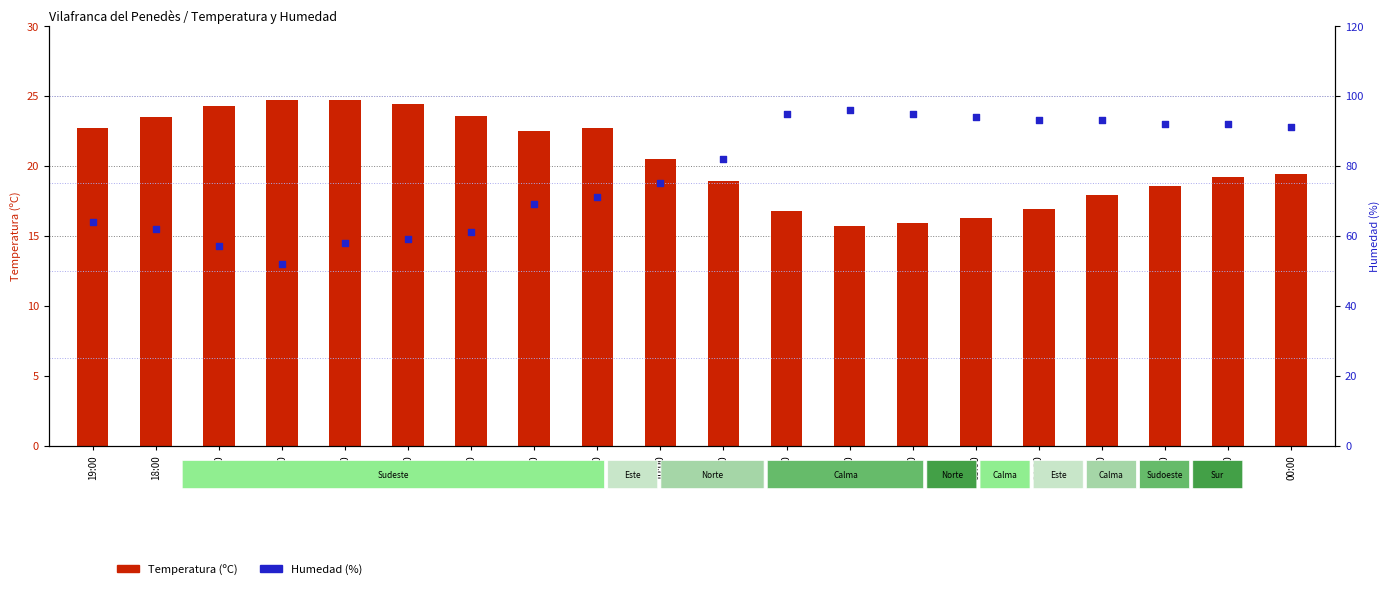

Which series contains the highest Y value?

Humedad (%)